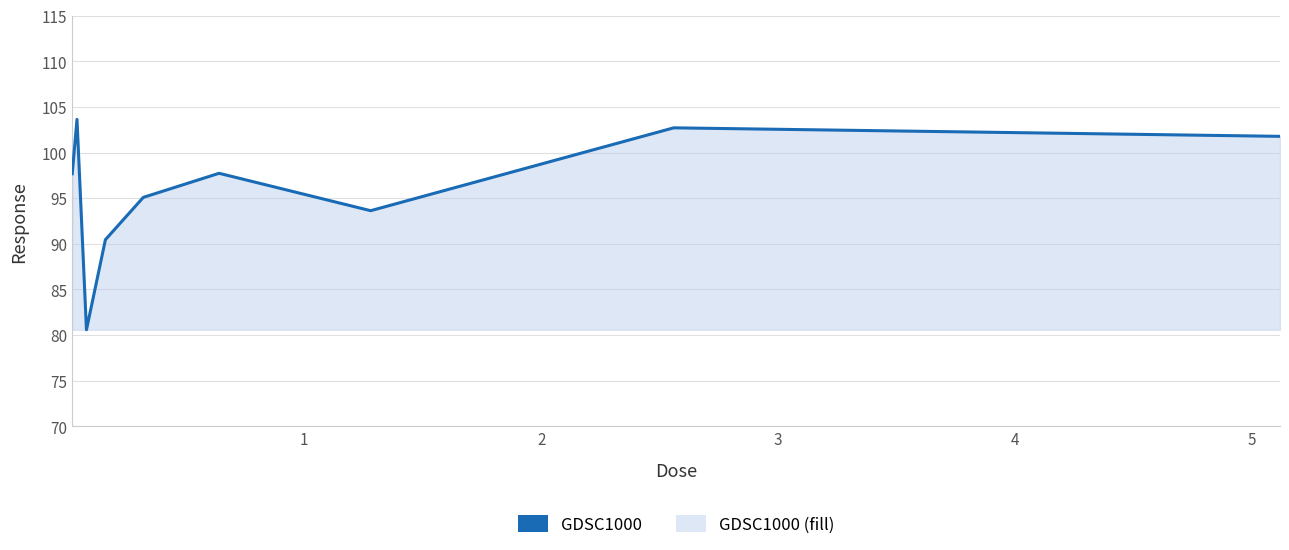

What is the minimum value shown in the chart?

80.6